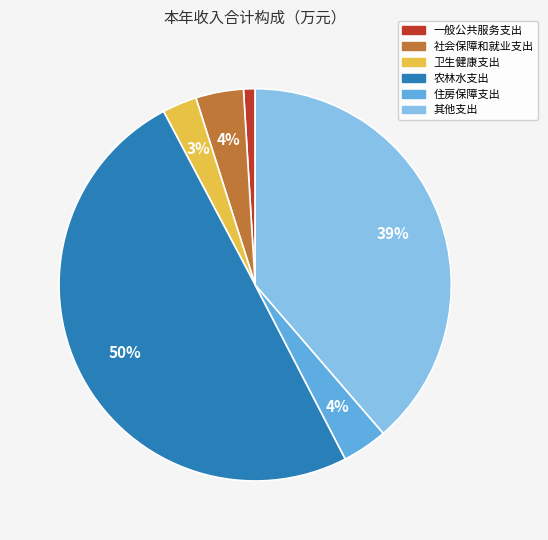

Is it true that 住房保障支出 is 4% of the pie?

True